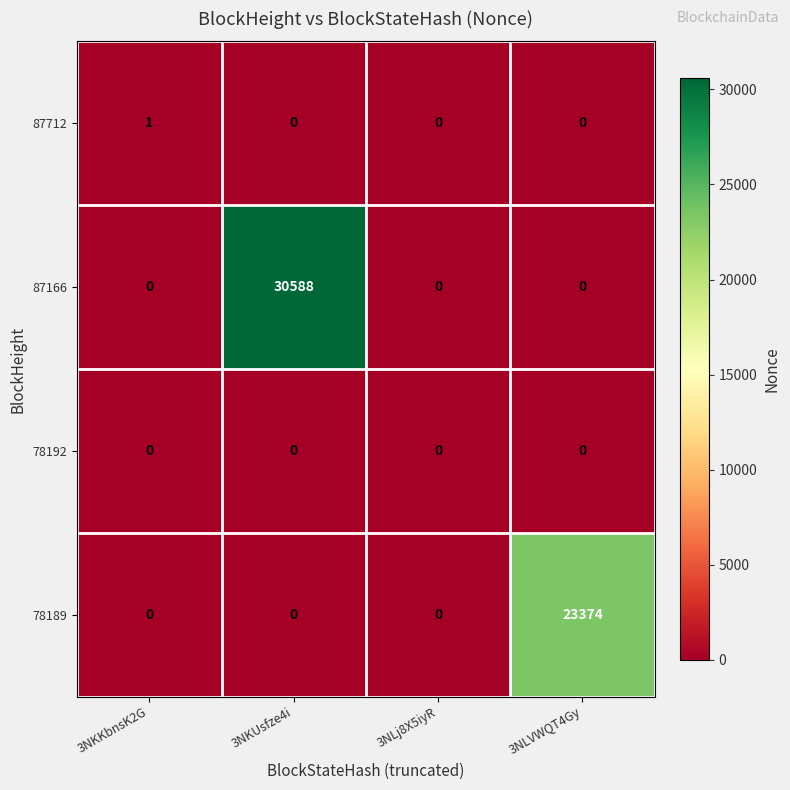

At how many categories does at least one series exceed 14211?

2